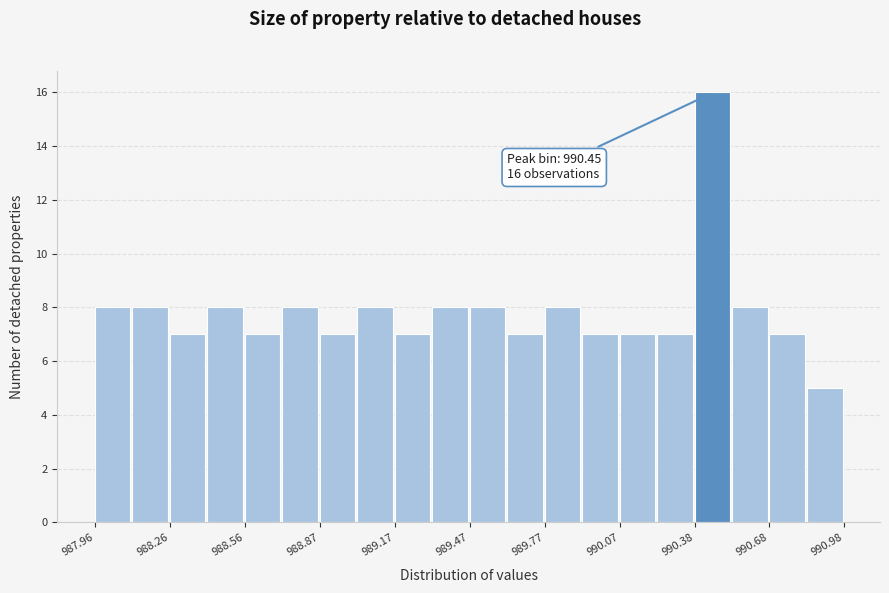

Read against the x-axis, roughly where is the centre of the tallest bar?

990.45